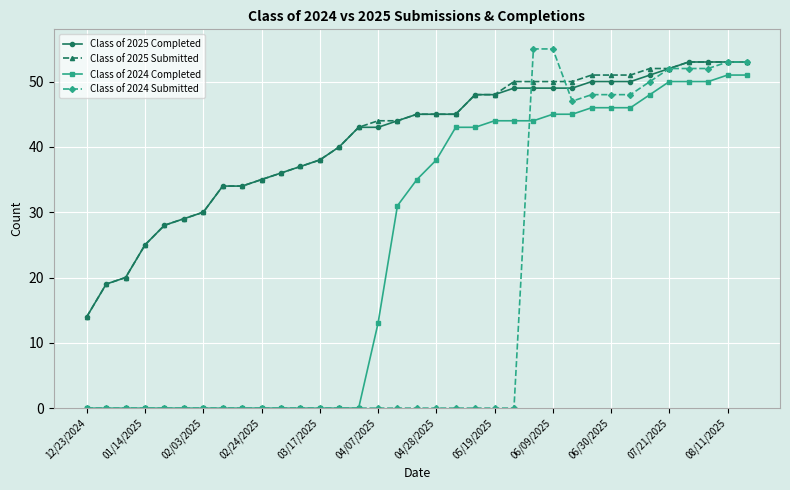

True or false: Class of 2024 Completed and Class of 2025 Completed intersect in this chart.

False